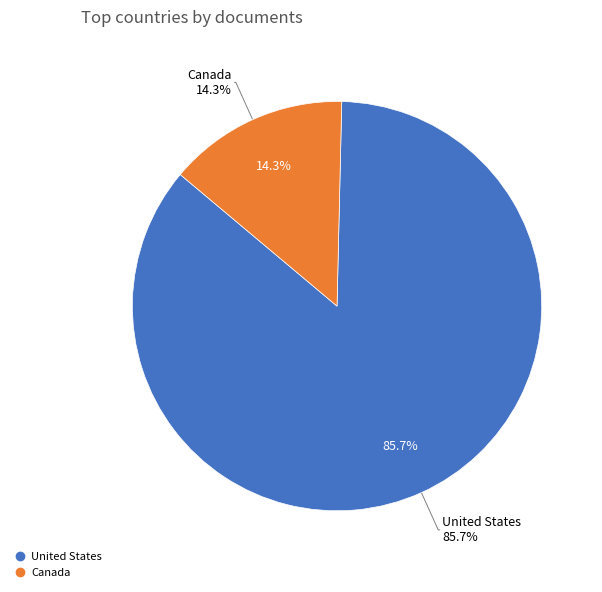

To the nearest percent, what is the difference between the Canada and United States slice percentages?

71%